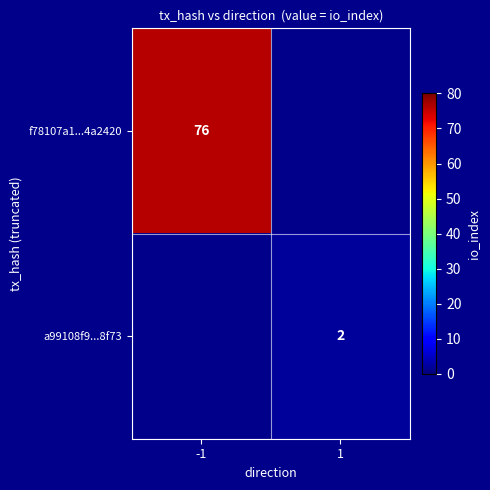

True or false: a99108f9...8f73 has a value of 1 at 1.

False